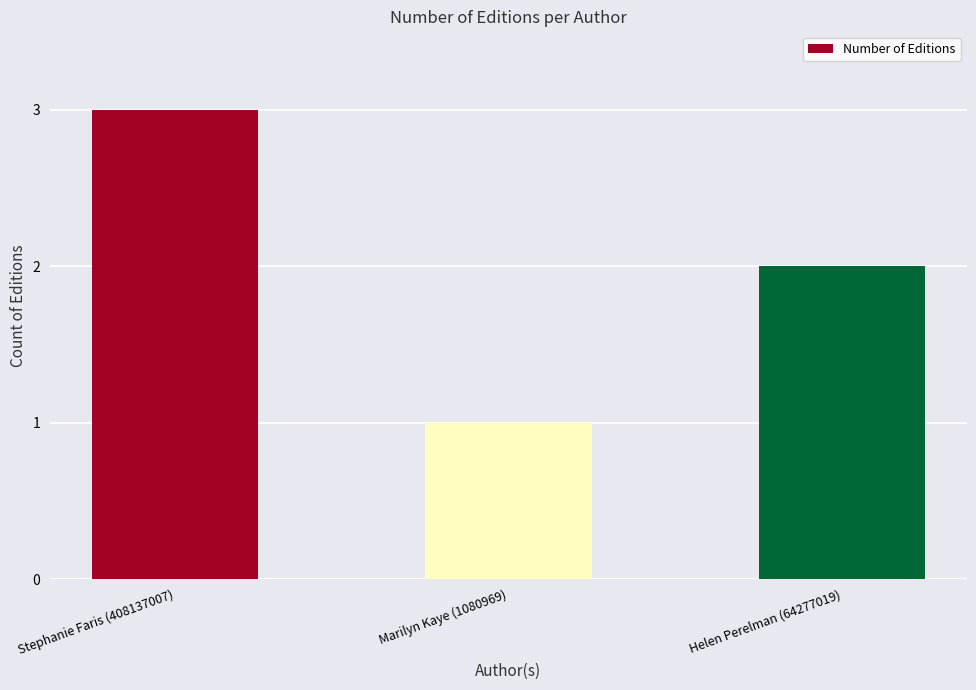

Rank the categories by value from lowest to highest.

Marilyn Kaye (1080969), Helen Perelman (64277019), Stephanie Faris (408137007)